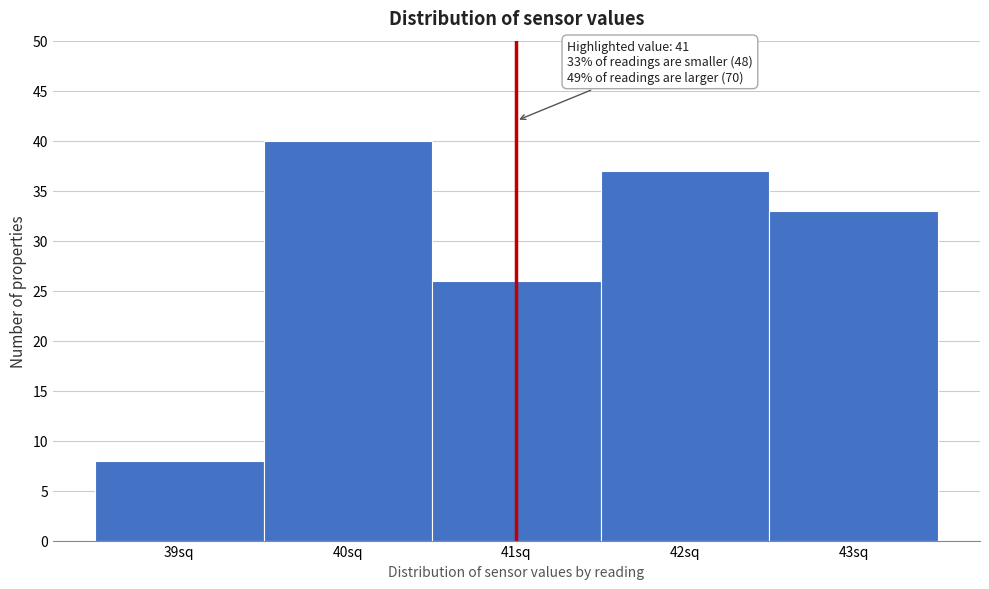

Over which range of the x-axis is the bar tallest?

39.5 to 40.5